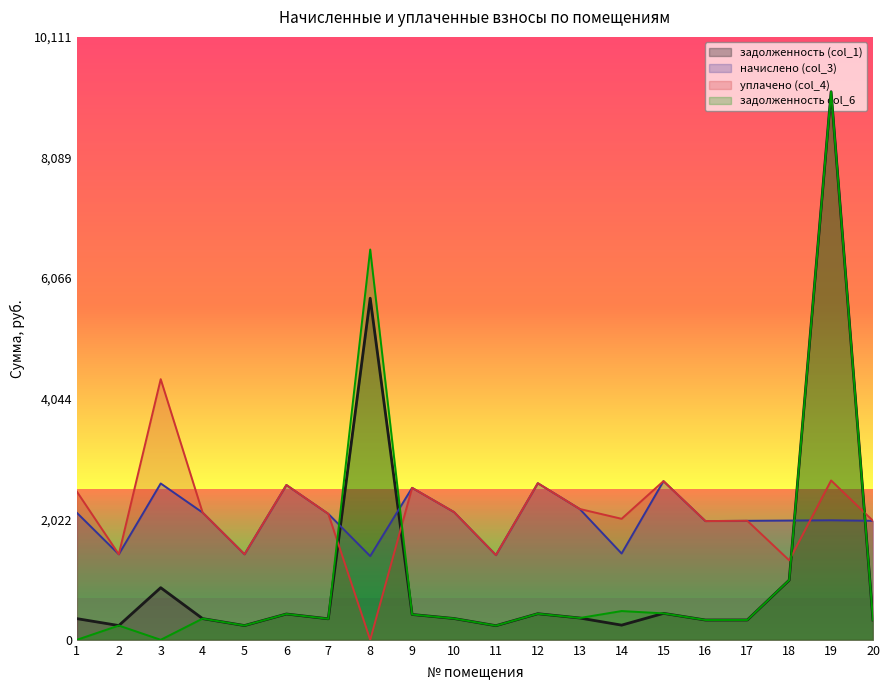

Rank the series at 3 from lowest to highest value.

задолженность col_6, задолженность (col_1), начислено (col_3), уплачено (col_4)